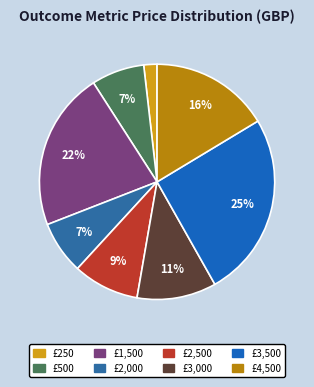

Which slice is the smallest?

£250